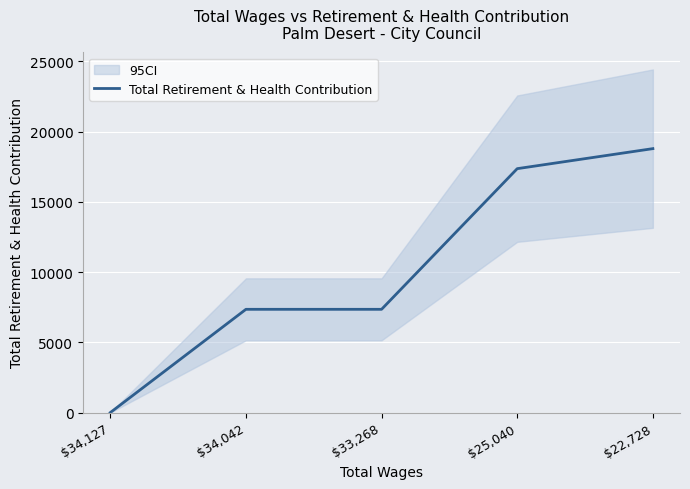

How many data points are above 7353?

2